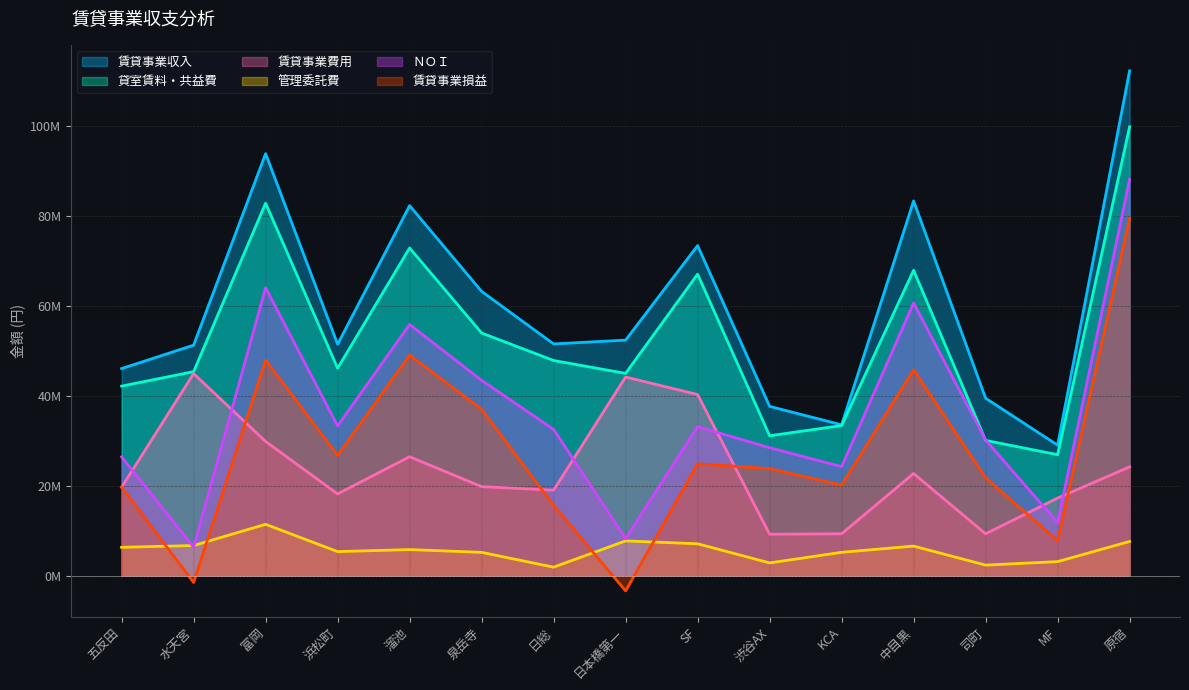

Reading right to left, transcribe all the data shown in this chart.

賃貸事業収入: 112279594	29016146	39454153	83344193	33531577	37638817	73409036	52381598	51527640	63214127	82294798	51452514	93864058	51257592	46049917
貸室賃料・共益費: 99829364	26892995	30069024	67920636	33368677	31102329	67042377	44977006	47842080	53952546	72873613	46117933	82843908	45366768	42141458
賃貸事業費用: 24177427	17239852	9289332	22709713	9295956	9201383	40267540	44170387	19001371	19782912	26439922	18160436	29833863	44934470	19656094
管理委託費: 7580065	3101655	2324286	6551530	5171060	2815750	7069171	7712597	1865000	5161651	5781446	5327671	11400282	6680796	6284235
ＮＯＩ: 88102167	11776294	30164821	60634480	24235621	28437434	33141496	8211211	32526269	43431215	55854876	33292078	64030195	6323122	26393823
賃貸事業損益: 79489233	7760585	21739469	45779887	20131907	23783453	24859078	-3408490	15610545	36990502	49041930	26737933	47925152	-1532874	19655403